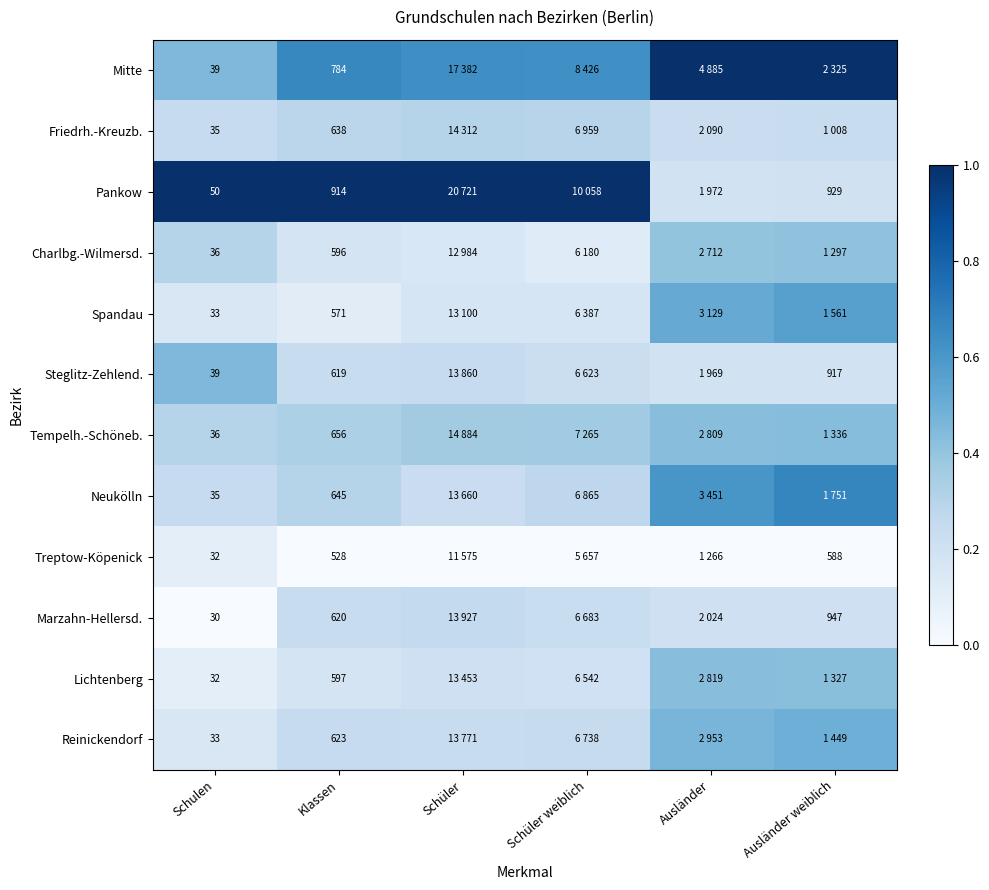

At Klassen, list the series in order from largest to smallest.

Pankow, Mitte, Tempelh.-Schöneb., Neukölln, Friedrh.-Kreuzb., Reinickendorf, Marzahn-Hellersd., Steglitz-Zehlend., Lichtenberg, Charlbg.-Wilmersd., Spandau, Treptow-Köpenick